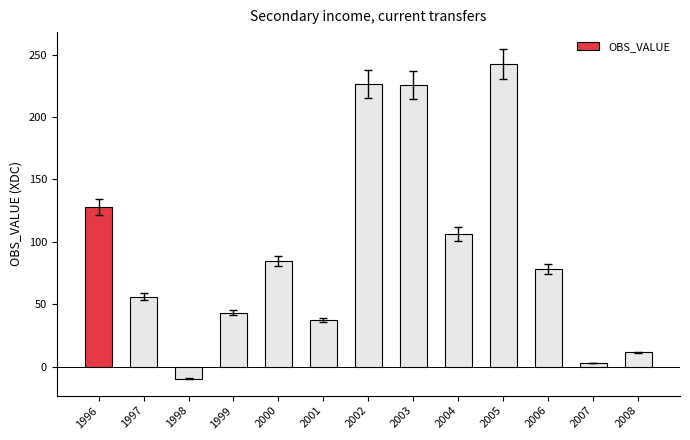

What is the value of the 3rd bar from the left?

-9.4